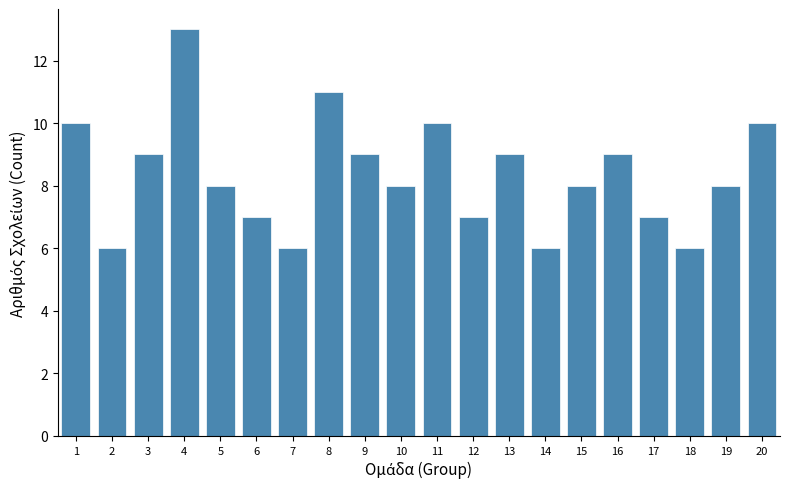

Reading left to right, list every bar in this chart as the range it spans on the x-axis followed by its height. The values are not printed on the chart, so give them approximately, as read against the axis.

0.5 to 1.5: 10
1.5 to 2.5: 6
2.5 to 3.5: 9
3.5 to 4.5: 13
4.5 to 5.5: 8
5.5 to 6.5: 7
6.5 to 7.5: 6
7.5 to 8.5: 11
8.5 to 9.5: 9
9.5 to 10.5: 8
10.5 to 11.5: 10
11.5 to 12.5: 7
12.5 to 13.5: 9
13.5 to 14.5: 6
14.5 to 15.5: 8
15.5 to 16.5: 9
16.5 to 17.5: 7
17.5 to 18.5: 6
18.5 to 19.5: 8
19.5 to 20.5: 10